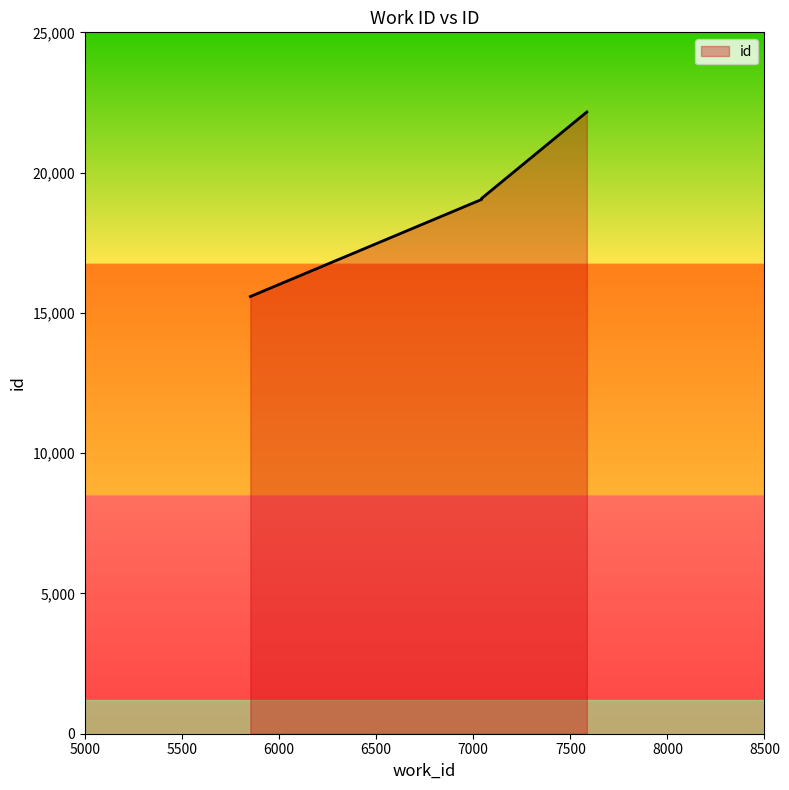

True or false: the data has more than 2 interior local peaks.

False